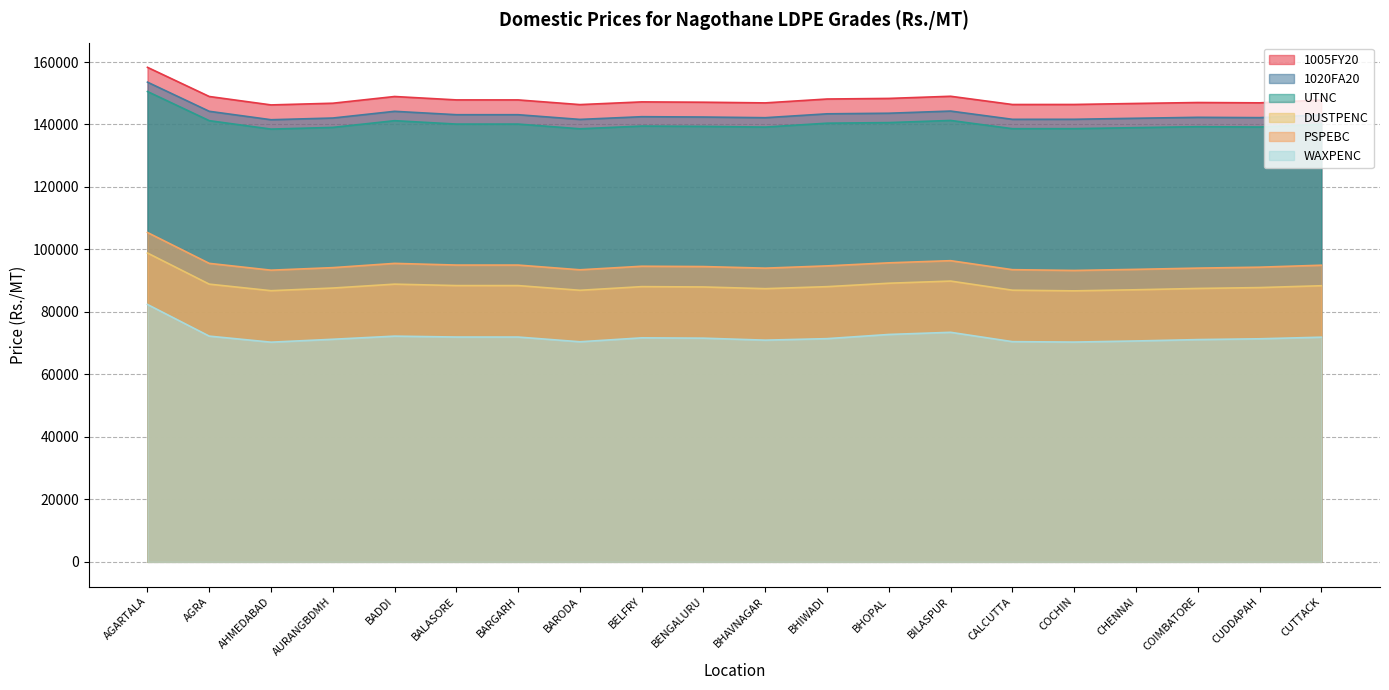

List the labels in order of WAXPENC value, largest first.

AGARTALA, BILASPUR, BHOPAL, AGRA, BADDI, BALASORE, BARGARH, CUTTACK, BELFRY, BENGALURU, BHIWADI, CUDDAPAH, AURANGBDMH, COIMBATORE, BHAVNAGAR, CHENNAI, CALCUTTA, BARODA, COCHIN, AHMEDABAD